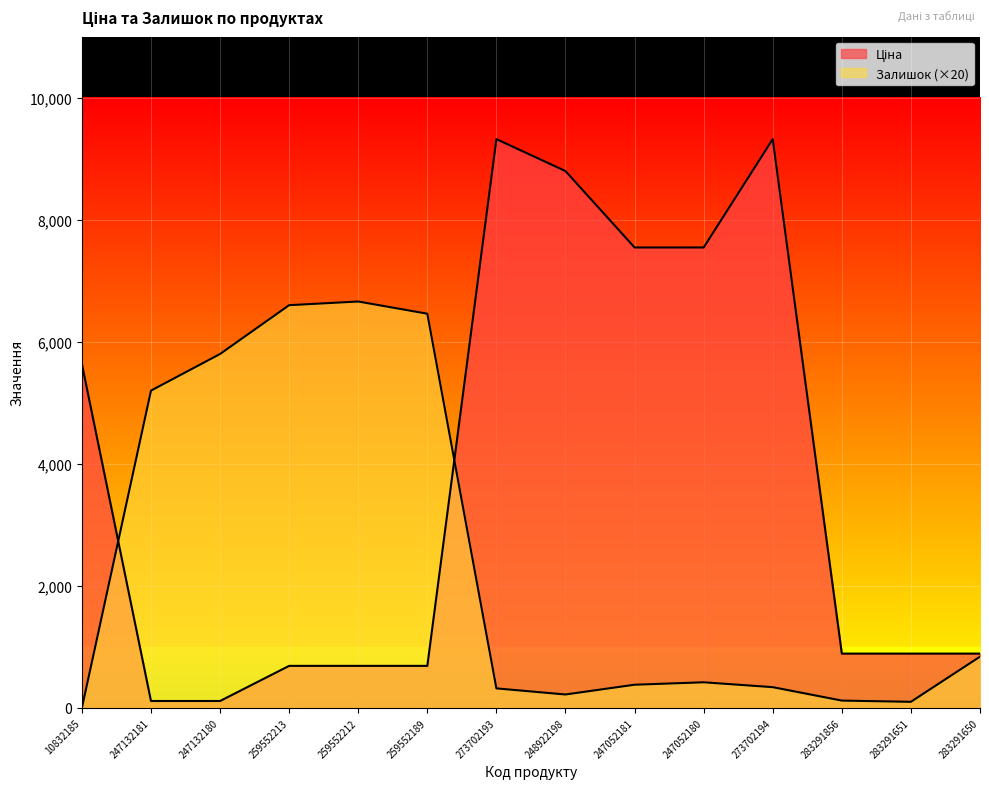

Reading right to left, what are all the values shown in this chart?

Ціна: 889.9	889.9	889.9	9321.4	7545.9	7545.9	8797.6	9321.4	689.1	689.1	689.1	113.3	113.3	5636.0
Залишок: 840.0	100.0	120.0	340.0	420.0	380.0	220.0	320.0	6460.0	6660.0	6600.0	5800.0	5200.0	0.0